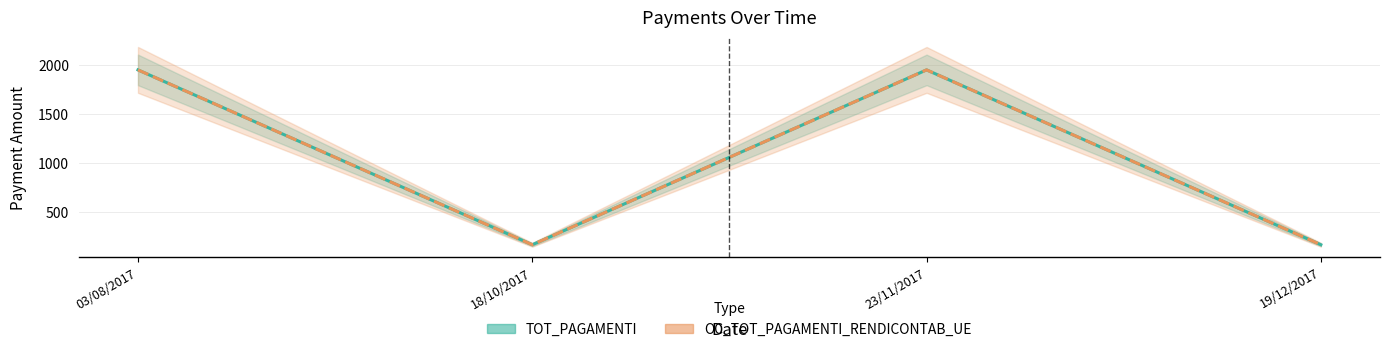

The value of TOT_PAGAMENTI at 23/11/2017 is 1950.0. True or false?

True